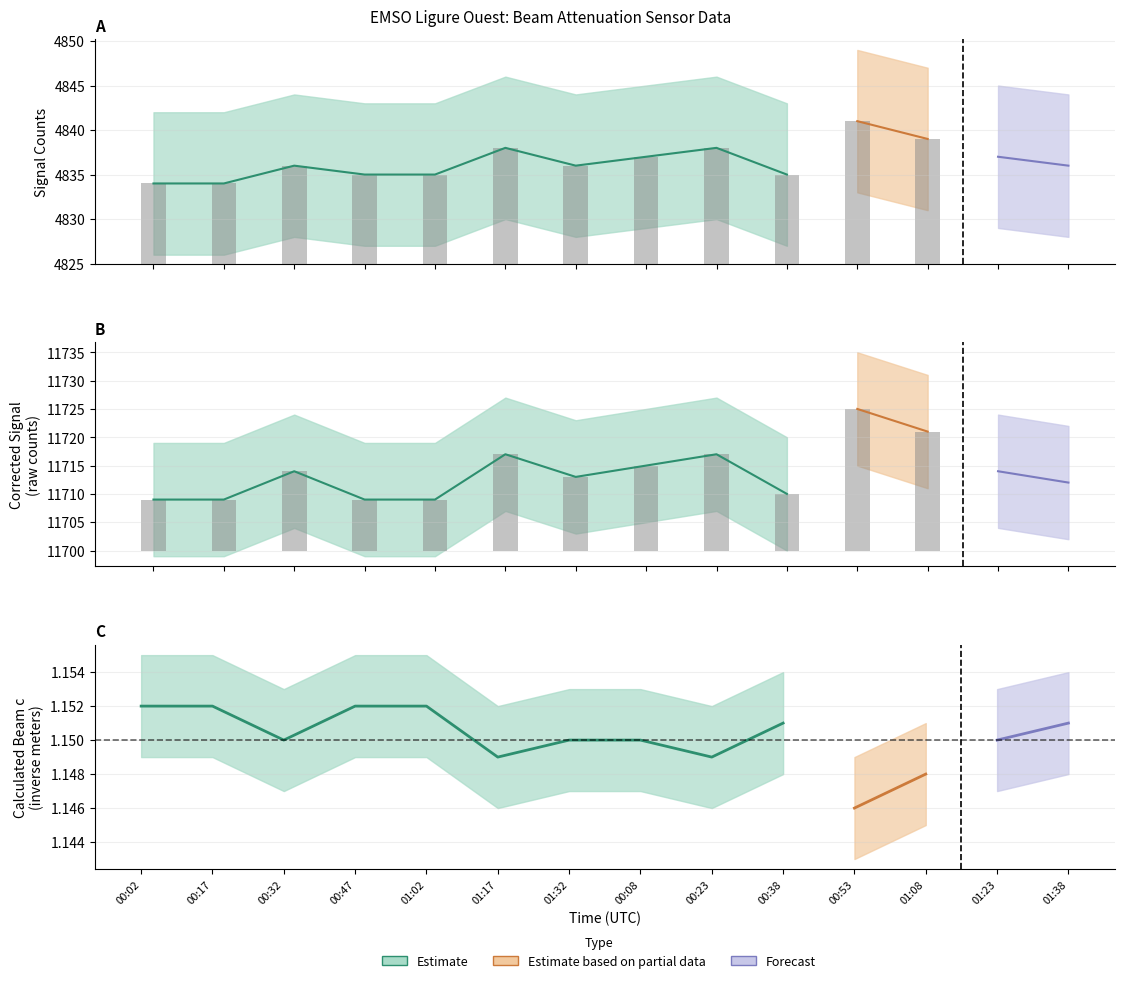

The Corrected_Signal_raw_counts series shows 15470 at 2023-02-11T00:47. True or false?

False